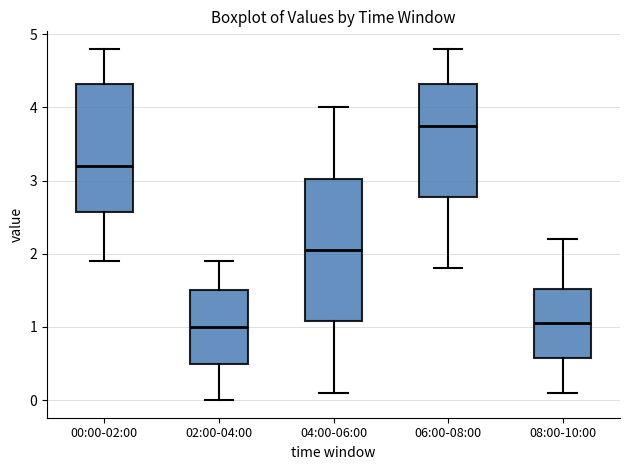

Which box's median line is the highest?

06:00-08:00